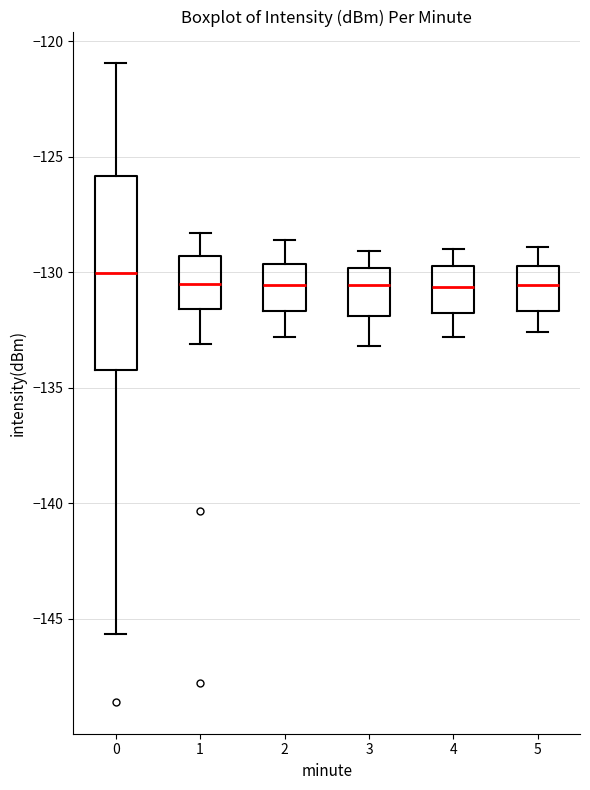

Comparing the boxes themselves (not the whiskers), which one is the tallest?

0